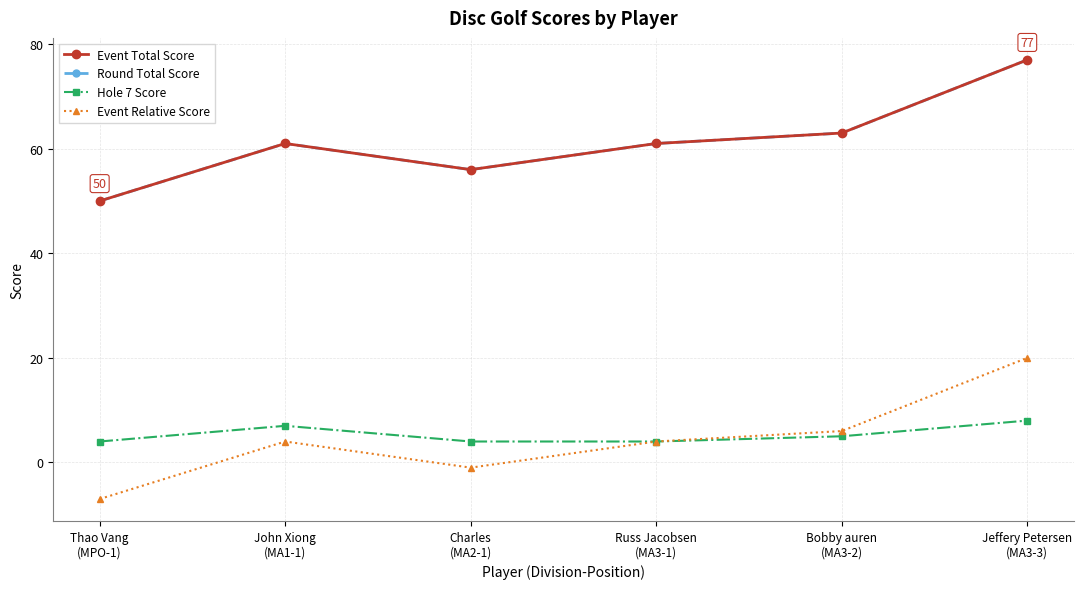

True or false: Round Total Score and Hole 7 Score cross at least once.

False